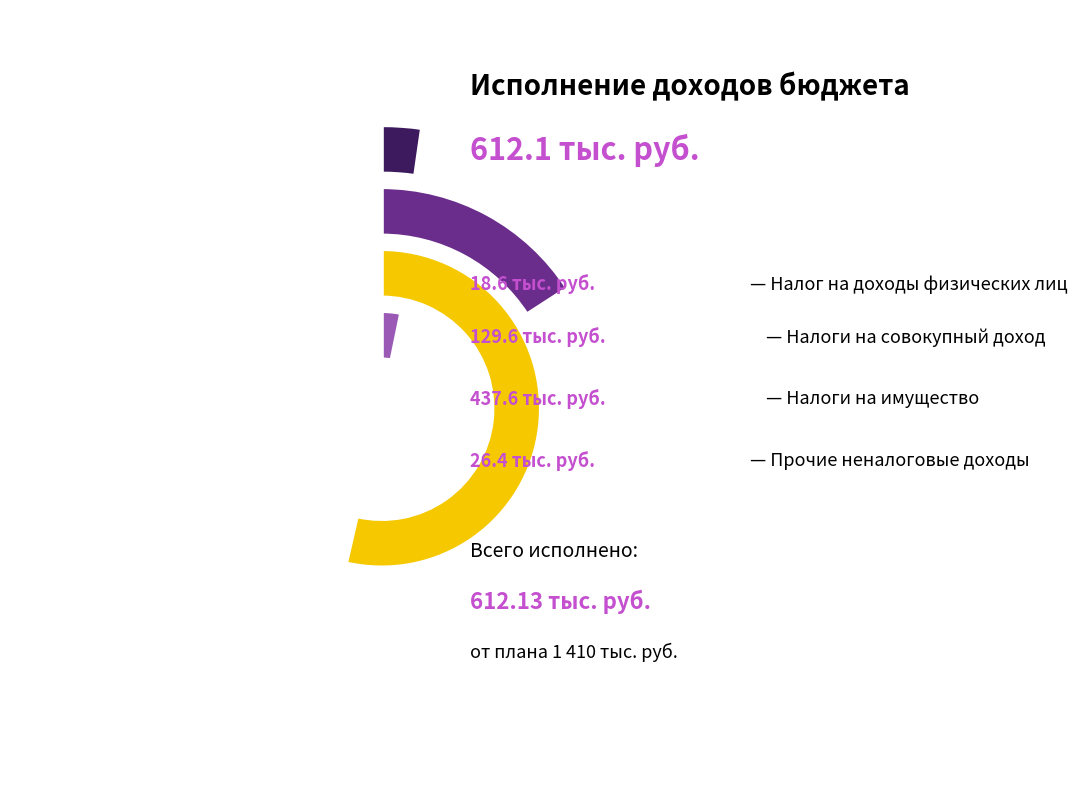

What is the total percentage of Налоги на совокупный доход and Налоги на имущество?

92.7%